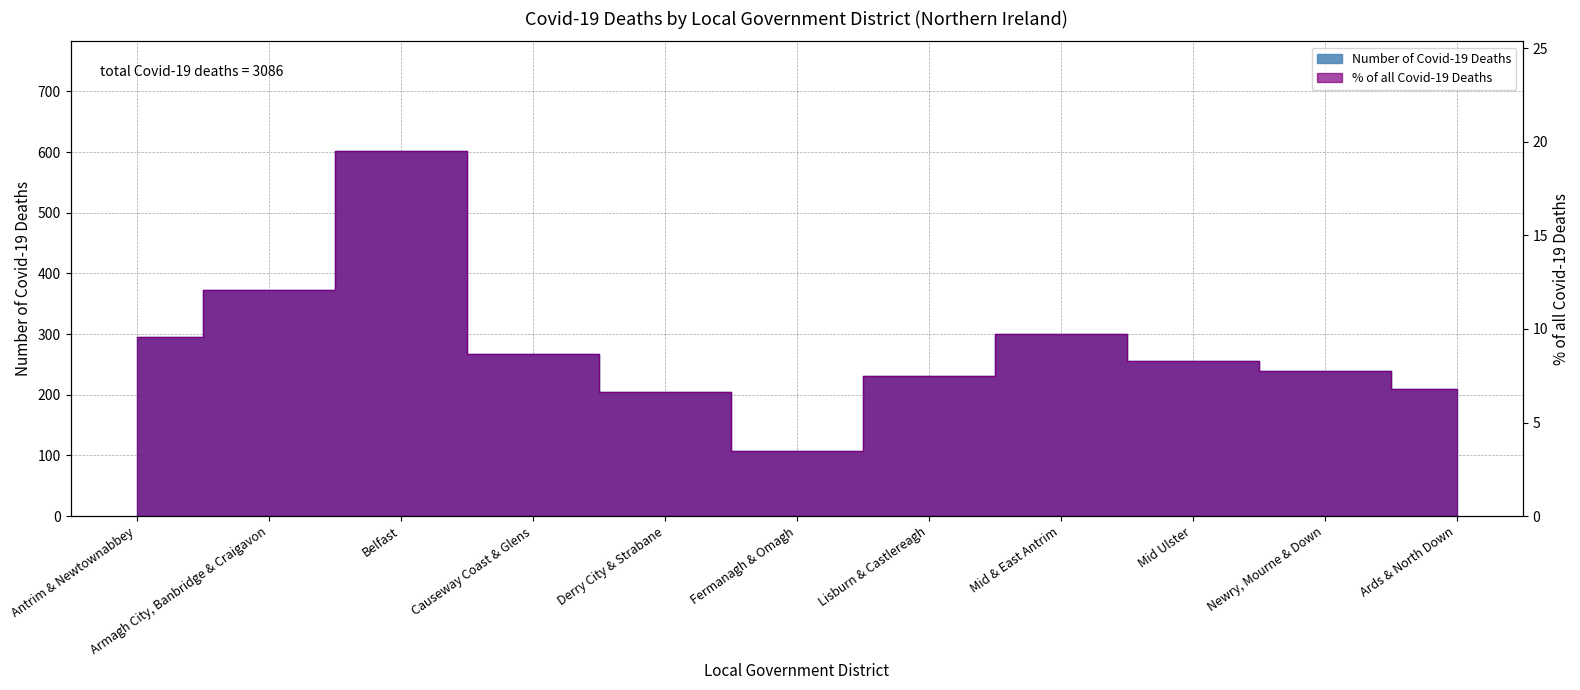

Which category has the lowest value in the Number of Covid-19 Deaths series?

Fermanagh & Omagh